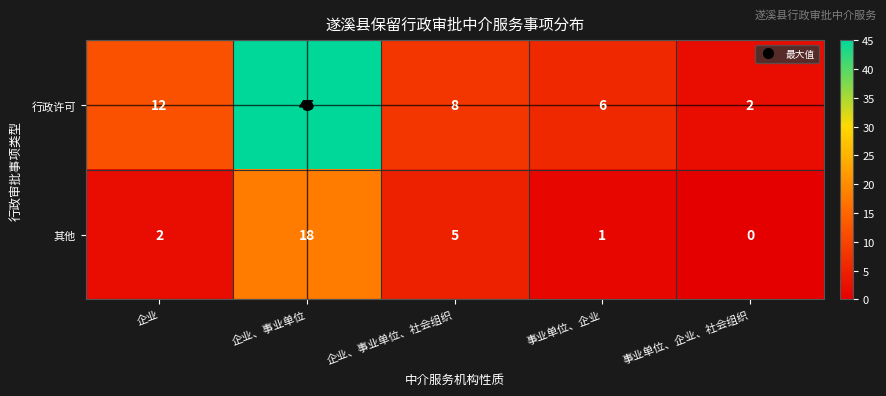

Where is 行政许可 nearest to the value 23?

企业